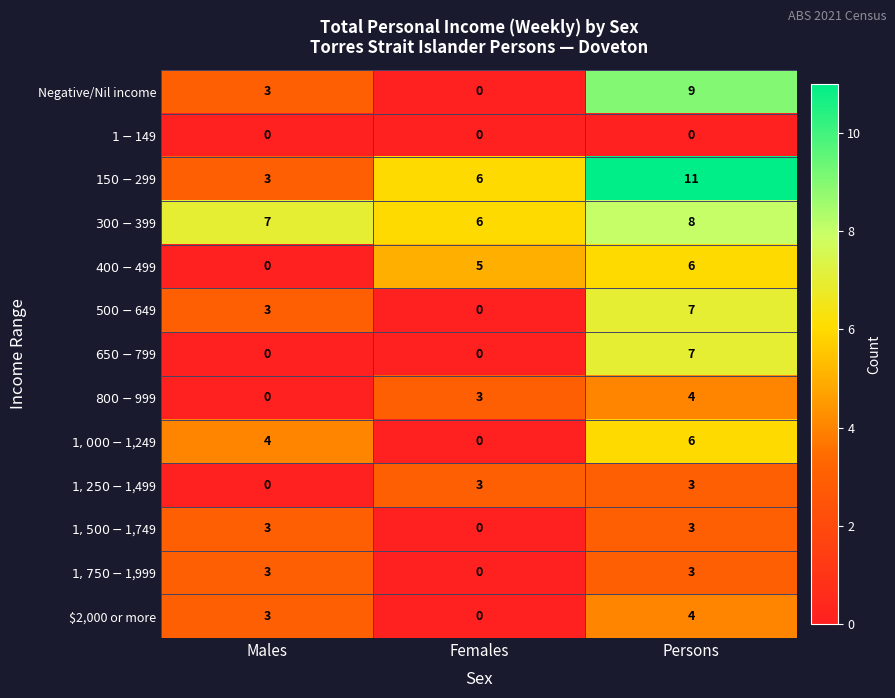

What is the spread (max minus min) of values at Males?

7